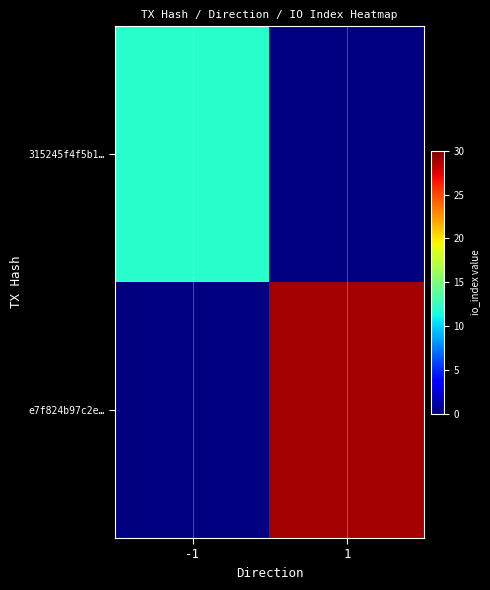

What value does the e7f824b97c2e… series have at 1?

29.0